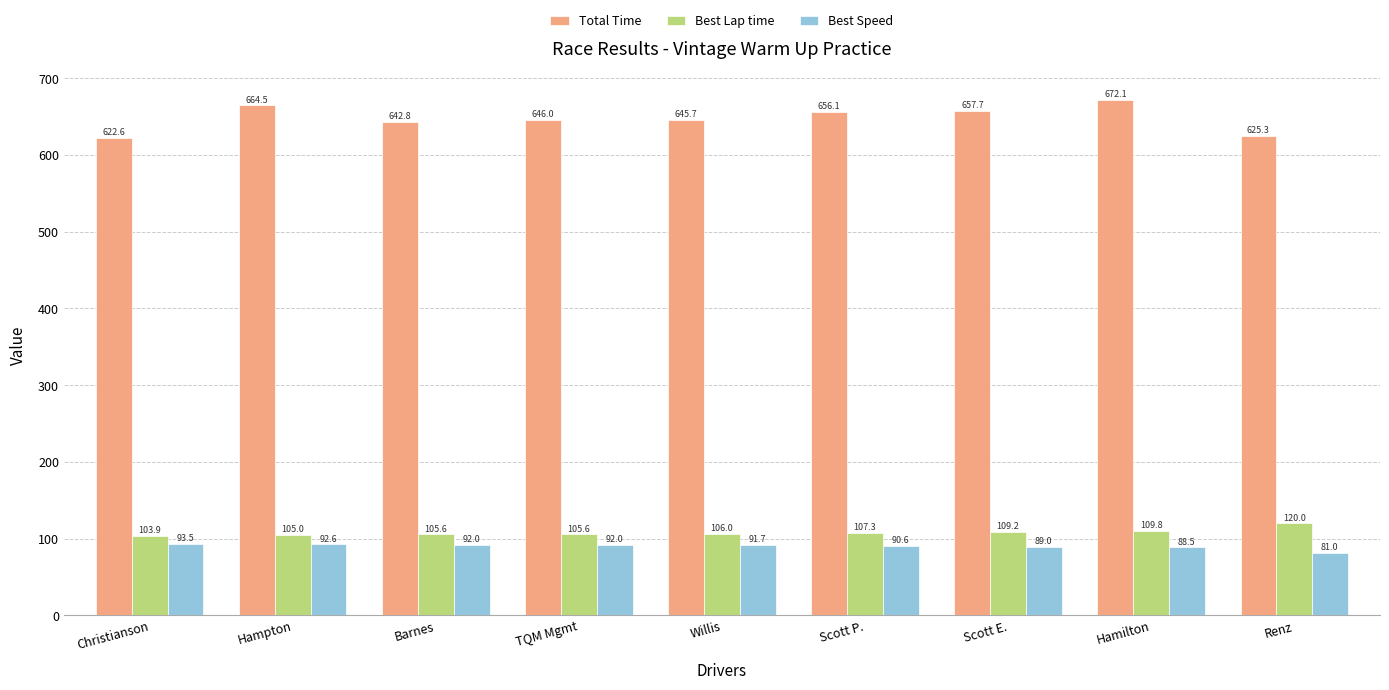

Between TQM Mgmt and Scott P., which series saw the biggest shift?

Total Time